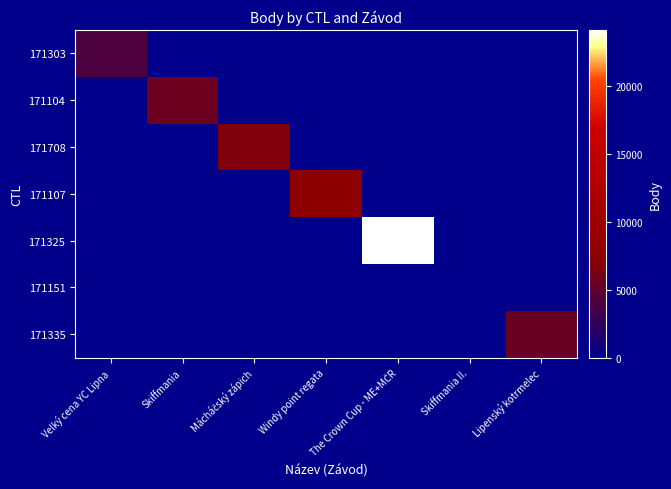

Which has a higher value, Skiffmania II. or Skiffmania?

Skiffmania II.